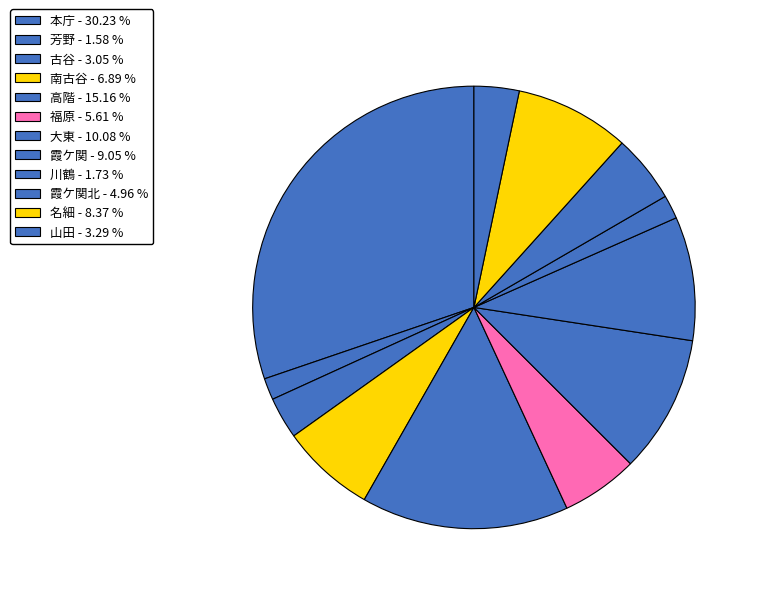

Which category has the biggest portion of the pie?

本庁 - 30.23 %